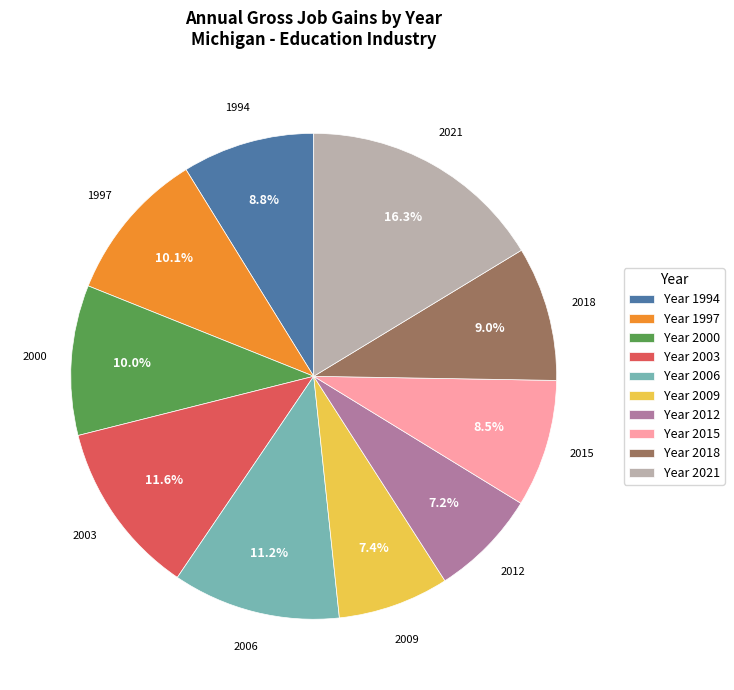

How much of the chart is everything except Year 1997?

89.9%